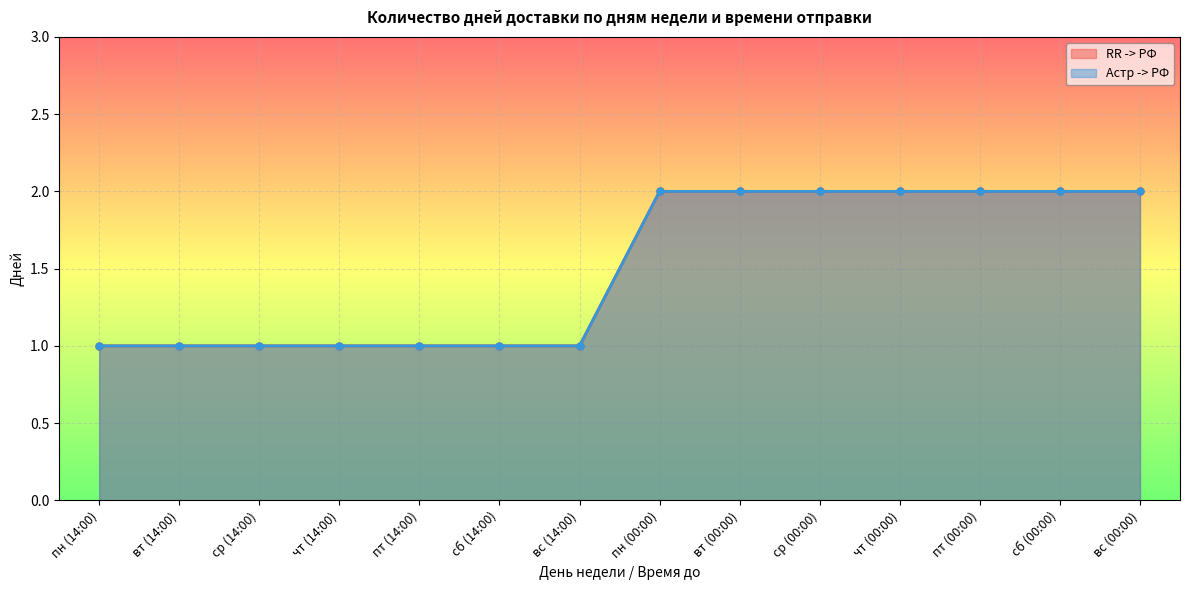

What is the average value of the RR -> РФ series?

2